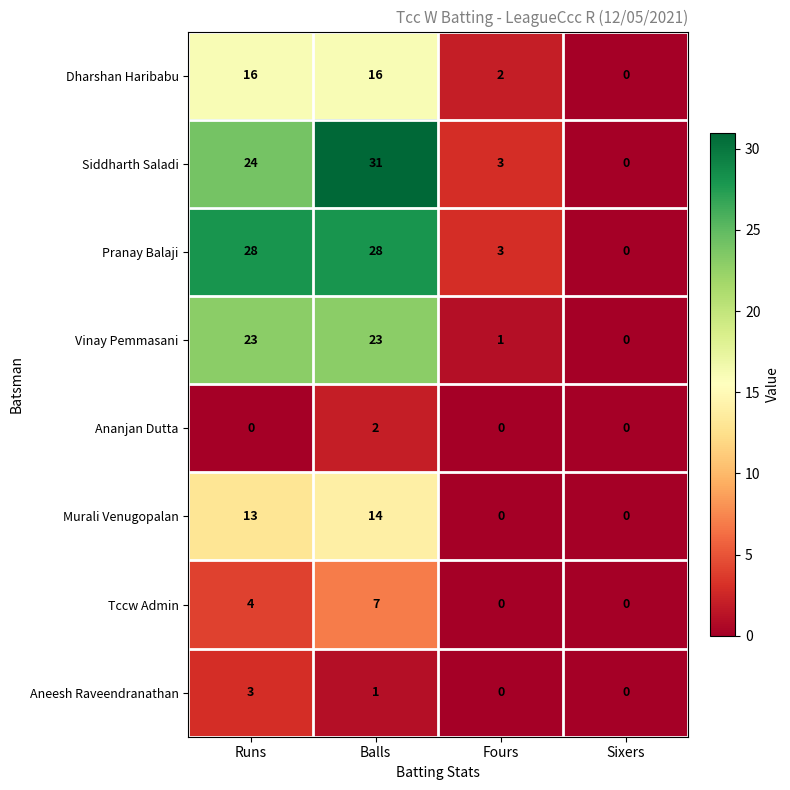

At which label is Pranay Balaji closest to 14?

Fours